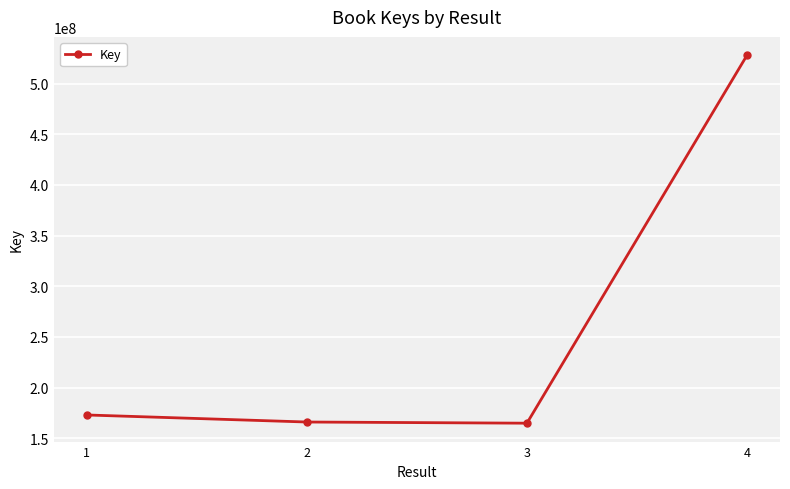

What is the difference between the second highest and minimum values?

8105354